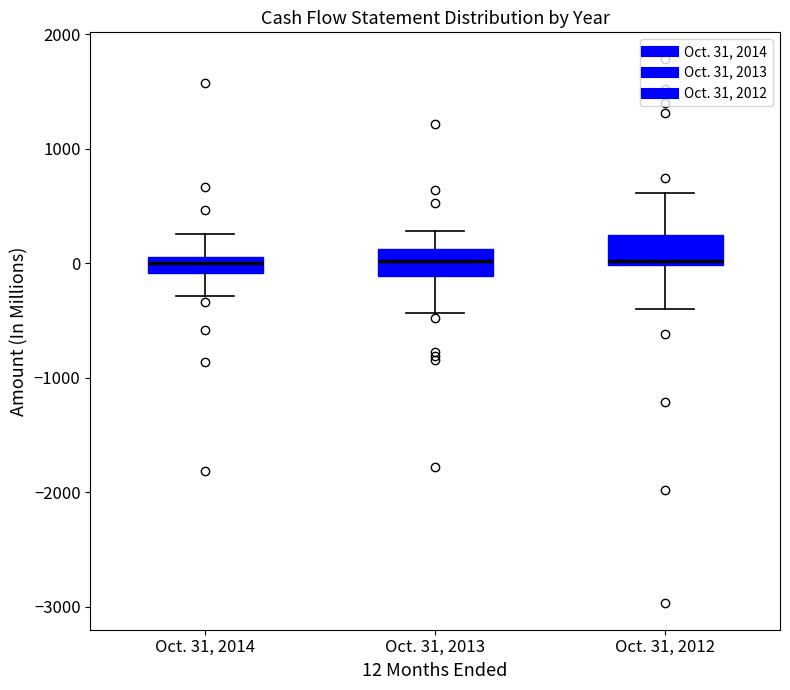

Where does the median line of the box for Oct. 31, 2013 sit on the y-axis? The values are not printed on the chart, so give them approximately, as read against the axis.

0